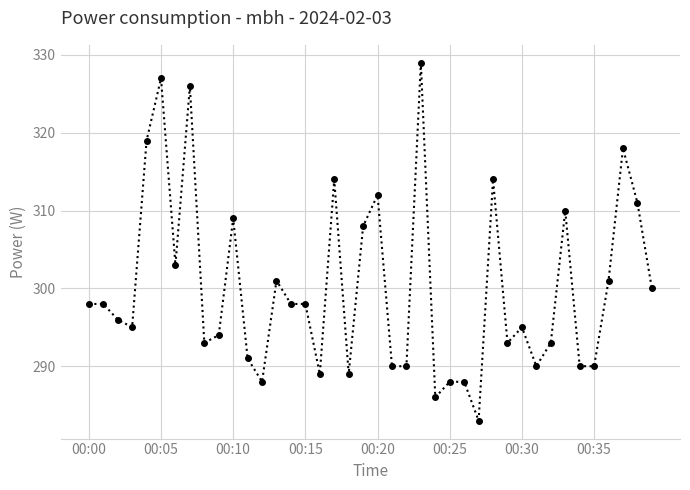

What is the minimum value shown in the chart?

283